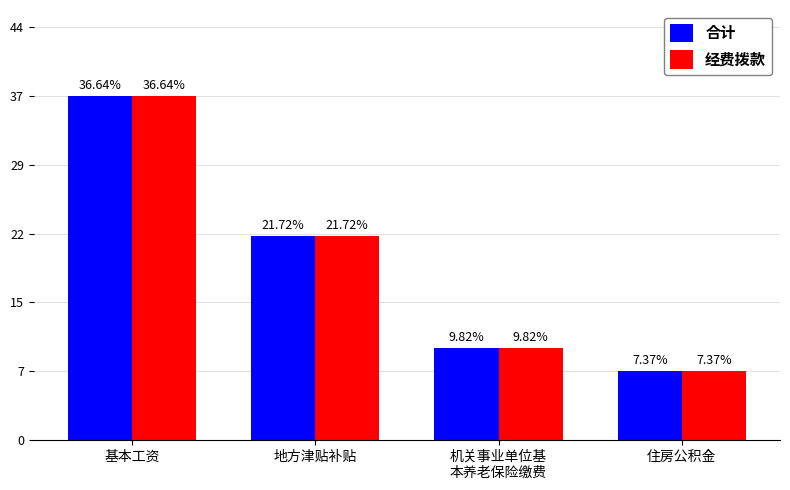

How many bars are there in total?

8